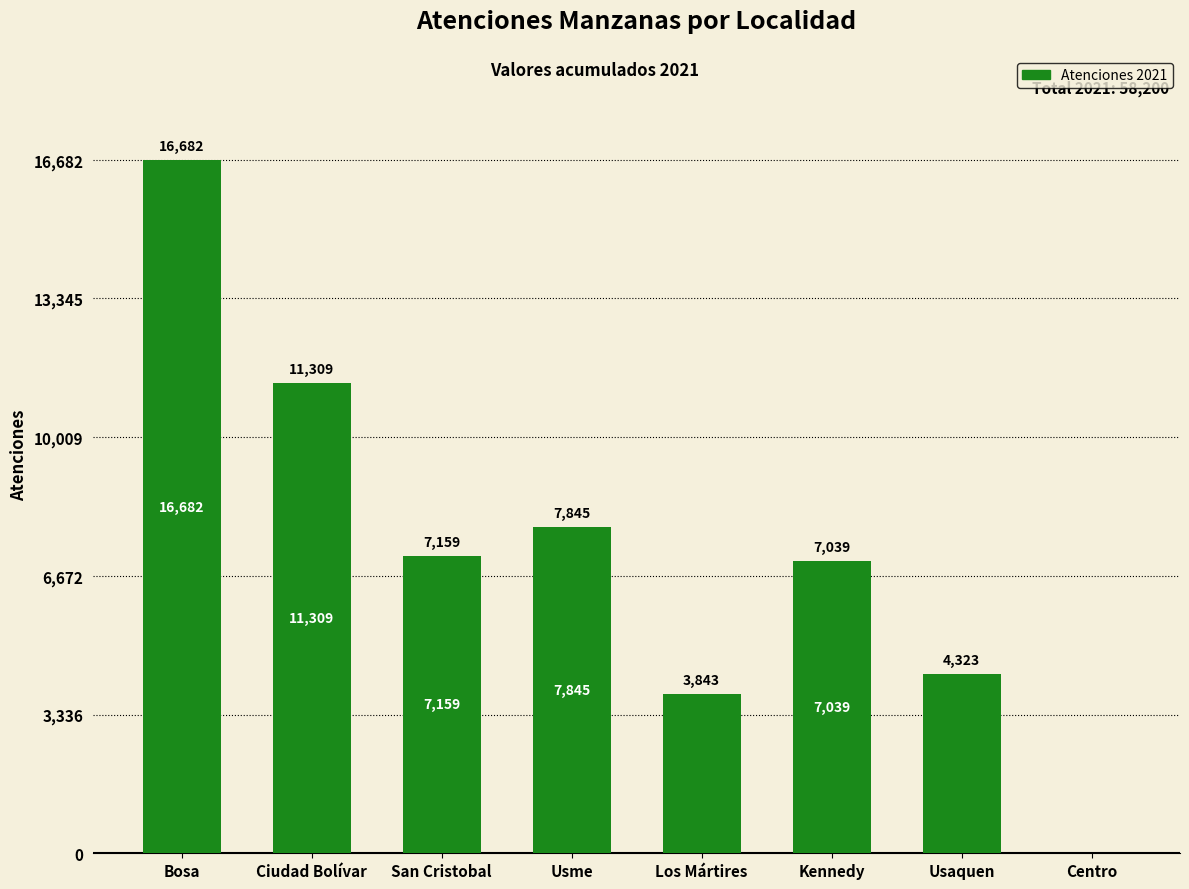

Approximately how many times larger is the value at Usaquen compared to Ciudad Bolívar?

0.4